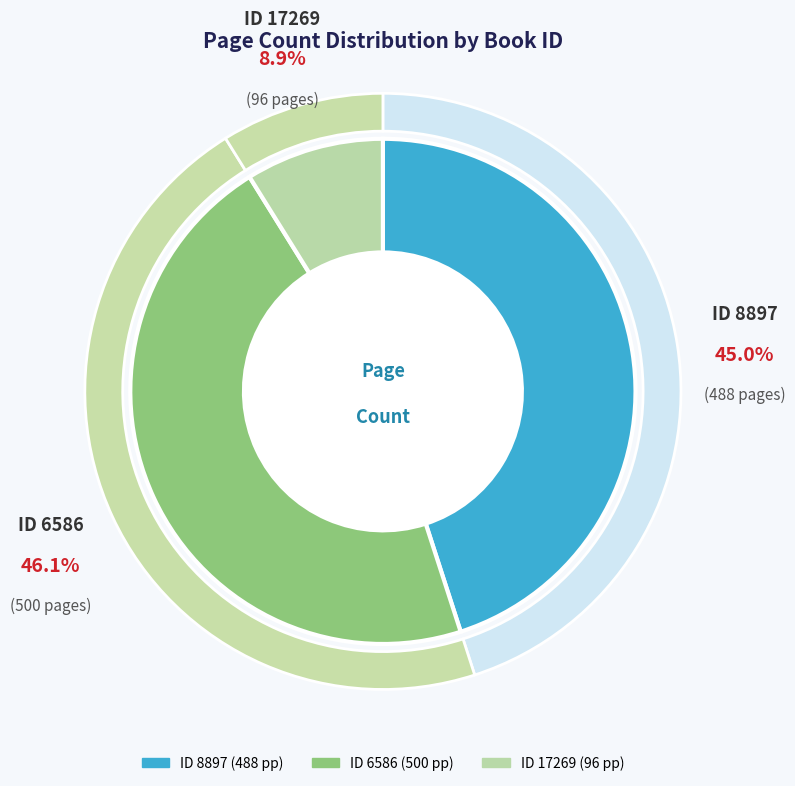

To the nearest percent, what portion does 8897 represent?

45%